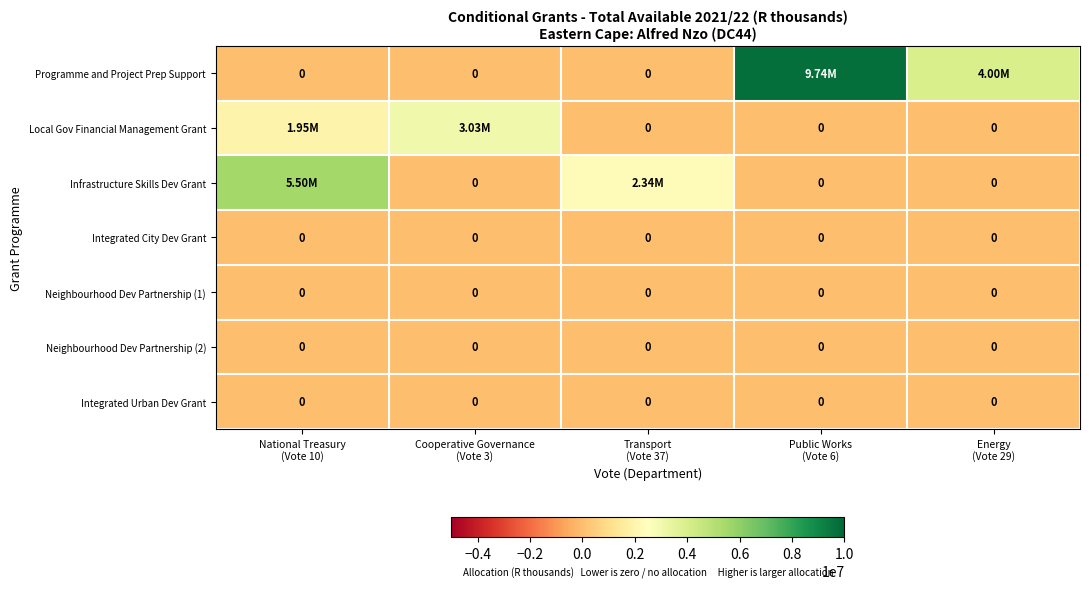

At National Treasury (Vote 10), list the series in order from smallest to largest.

Programme and Project Prep Support, Integrated City Dev Grant, Neighbourhood Dev Partnership (1), Neighbourhood Dev Partnership (2), Integrated Urban Dev Grant, Local Gov Financial Management Grant, Infrastructure Skills Dev Grant